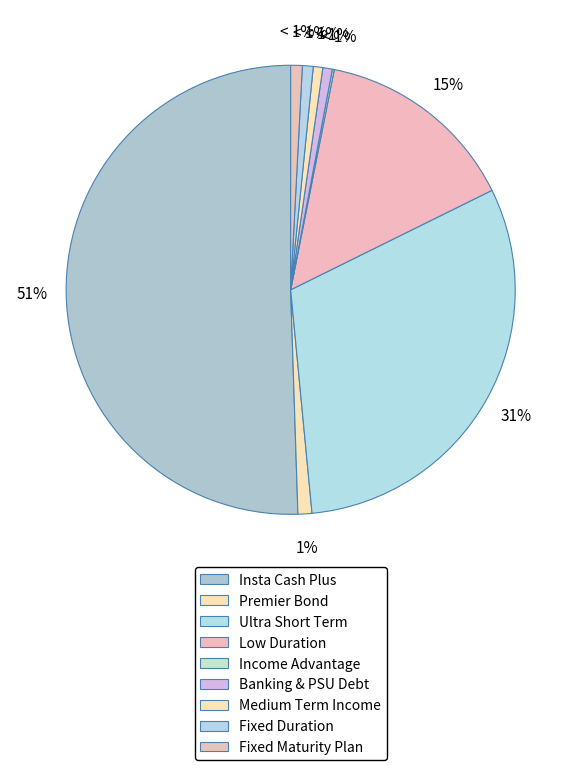

Which slice is the largest?

DHFL Pramerica Insta Cash Plus Fund